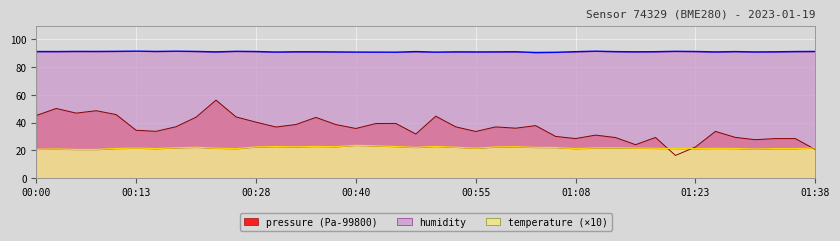

At 01:10, list the series in order from smallest to largest.

temperature, pressure, humidity